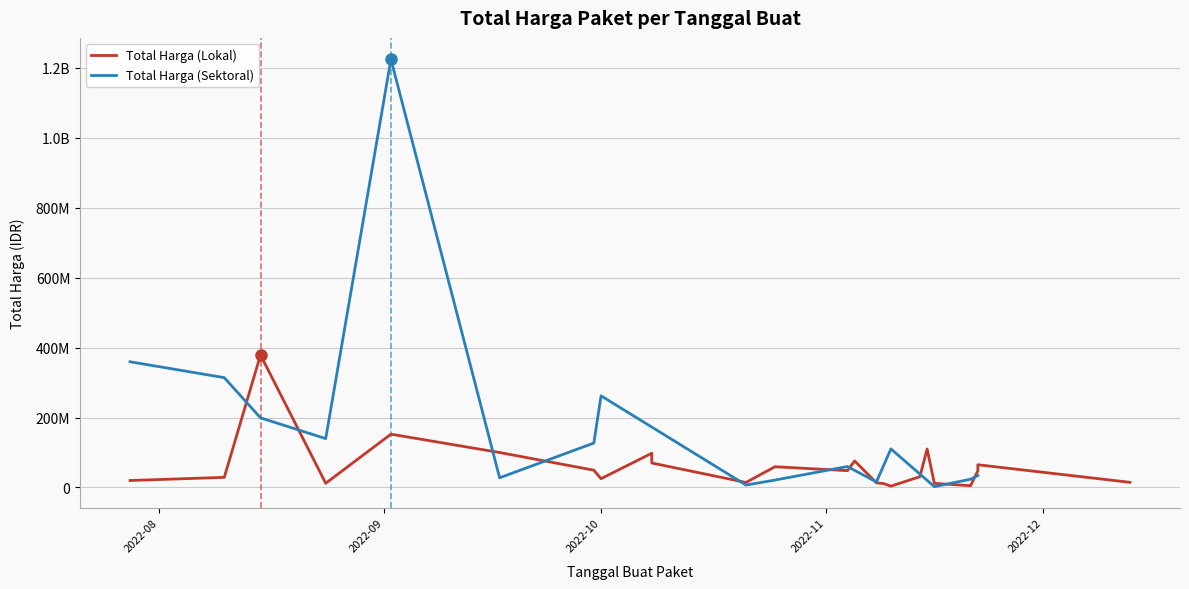

True or false: Total Harga (Lokal) has a value of 25200000 at 2022-10-01.

True